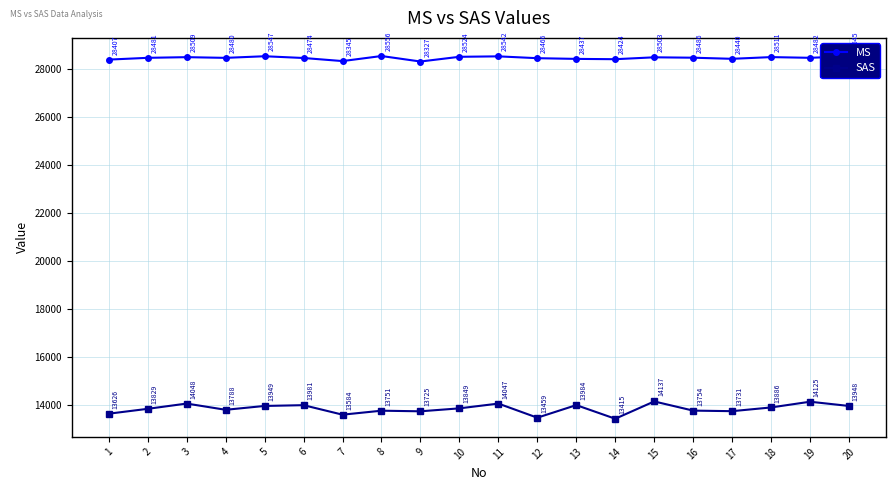

At which label does SAS first exceed 13848?

3